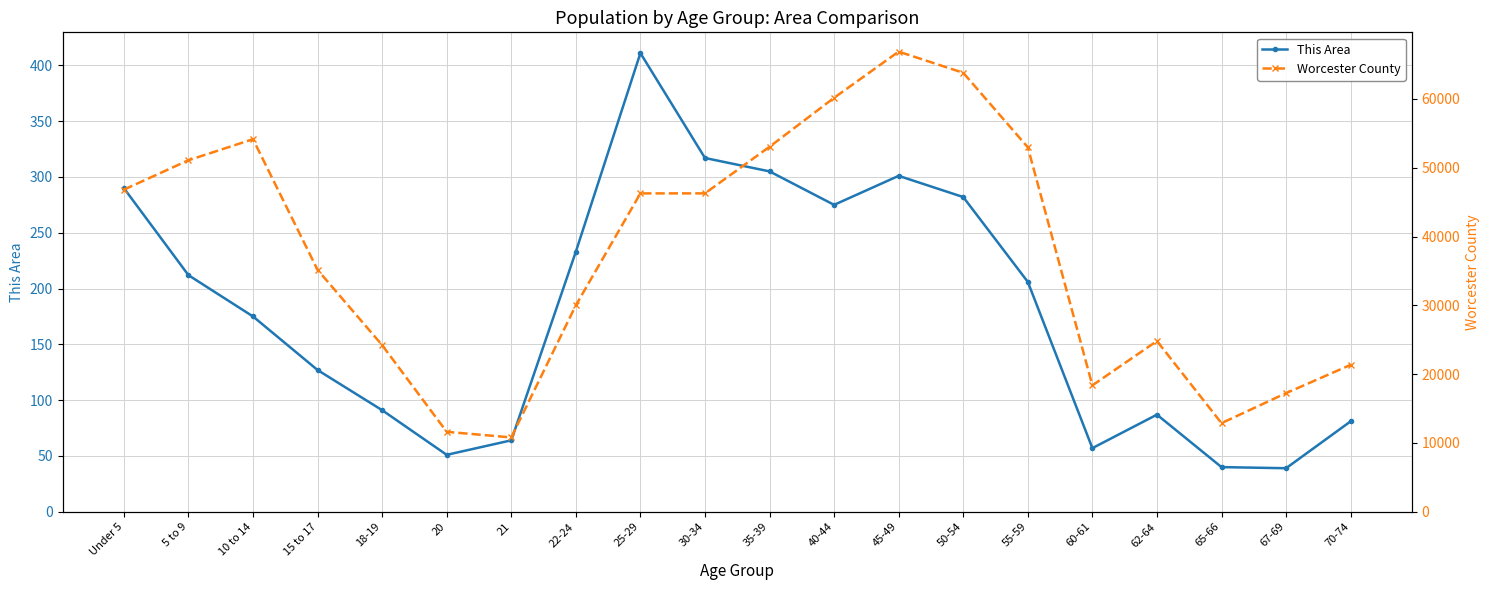

At 5 to 9, list the series in order from largest to smallest.

Worcester County, This Area